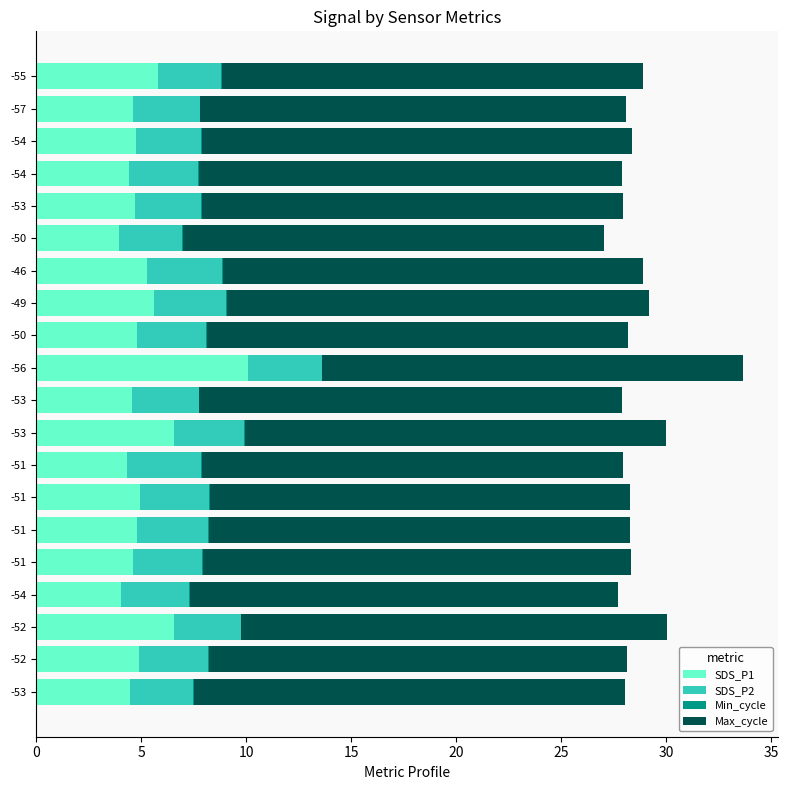

How many distinct data groups are displayed?

4